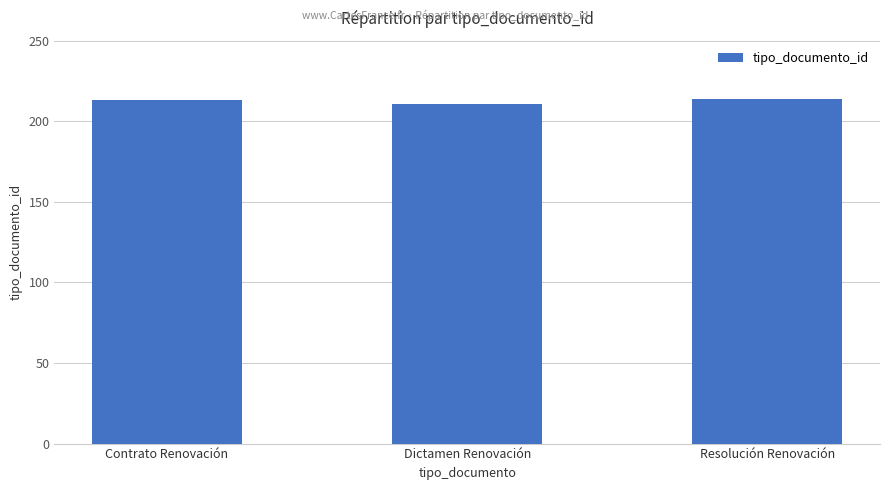

What is the maximum value shown in the chart?

214